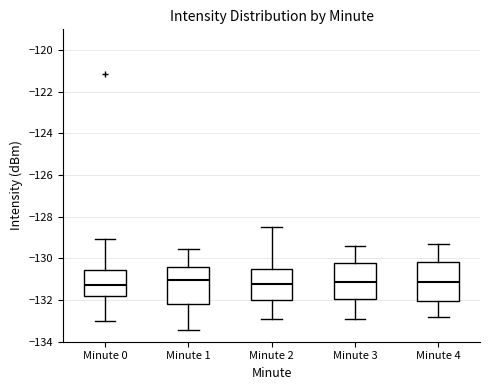

Reading left to right, read every box against the y-axis: the position of its median line, the range the box covers, and the ends of its whiskers. The values are not printed on the chart, so give them approximately, as read against the axis.

Minute 0: median -131.2, box -131.8 to -130.6, whiskers -133.0 to -129.0
Minute 1: median -131.0, box -132.2 to -130.4, whiskers -133.4 to -129.6
Minute 2: median -131.2, box -132.0 to -130.6, whiskers -132.8 to -128.4
Minute 3: median -131.2, box -132.0 to -130.2, whiskers -132.8 to -129.4
Minute 4: median -131.2, box -132.0 to -130.2, whiskers -132.8 to -129.2